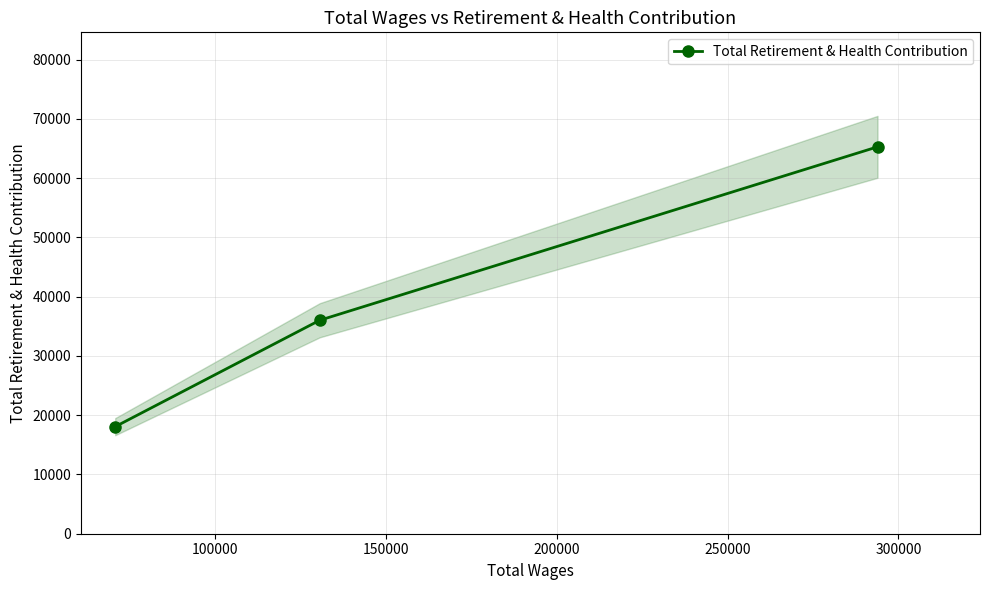

What is the lowest value of the Total Retirement & Health Contribution series?

18065